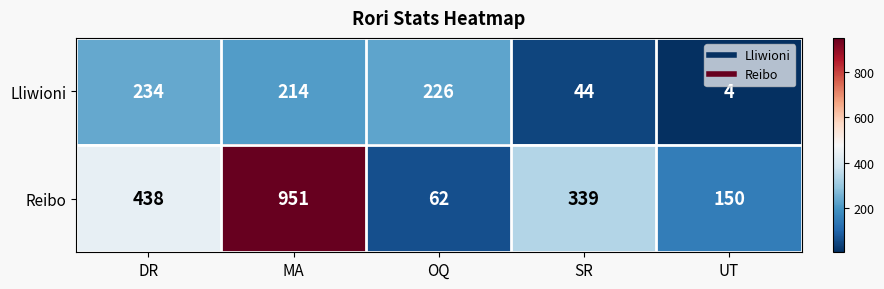

Reading left to right, transcribe all the data shown in this chart.

Lliwioni: 234	214	226	44	4
Reibo: 438	951	62	339	150